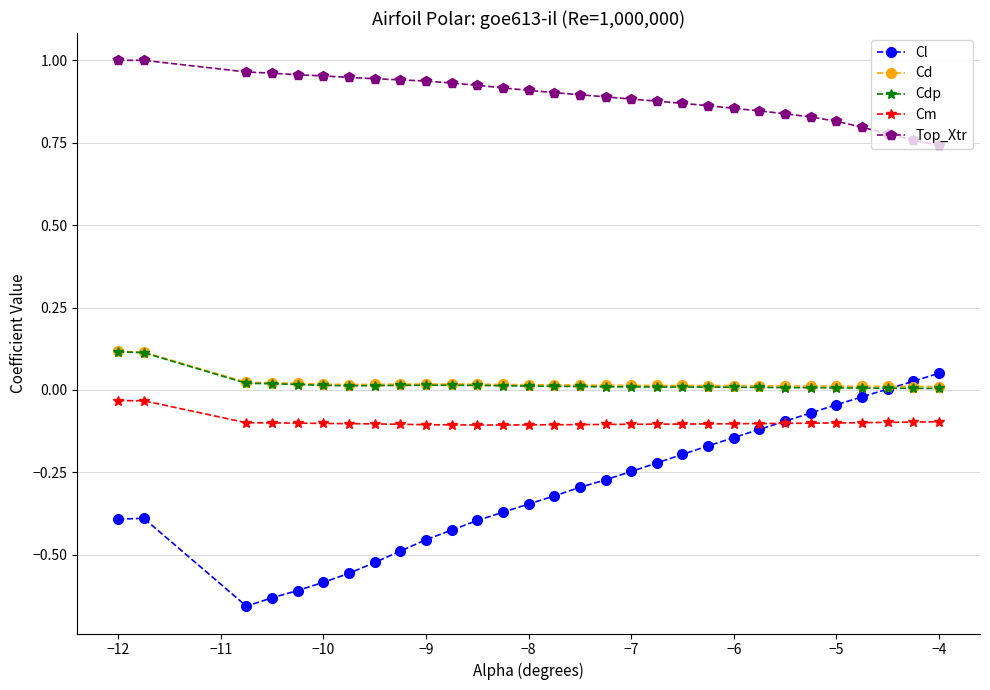

Count the number of data series in this chart.

5